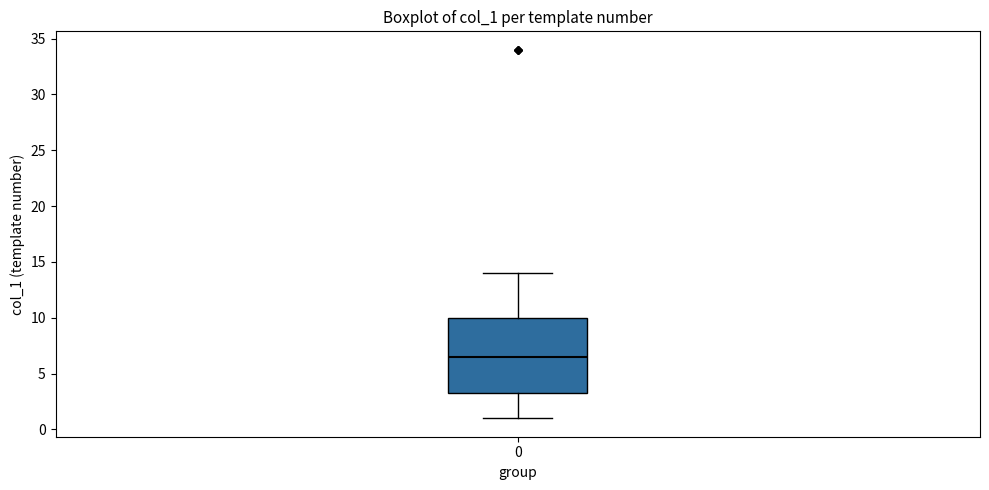

Transcribe this box plot: give where the median line is, the range the box spans, and where the two whiskers end, as read against the y-axis. The values are not printed on the chart, so give them approximately, as read against the axis.

median 6.5, box 3.5 to 10.0, whiskers 1.0 to 14.0